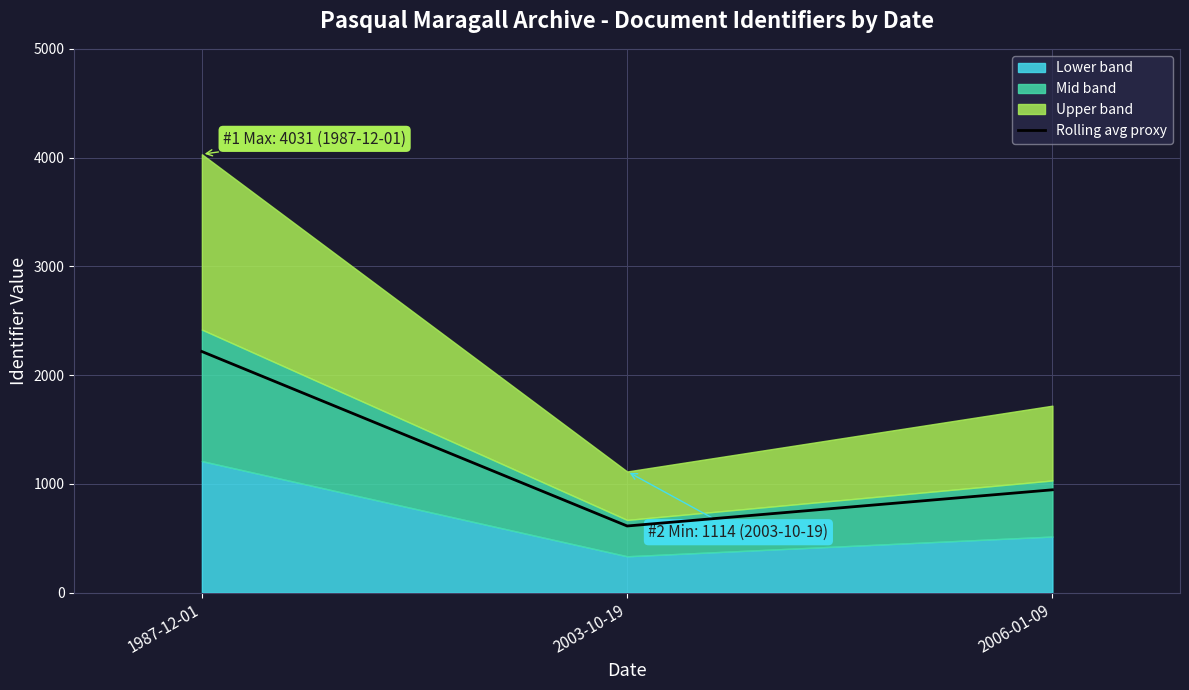

What is the value of the 2nd point from the left?

612.7